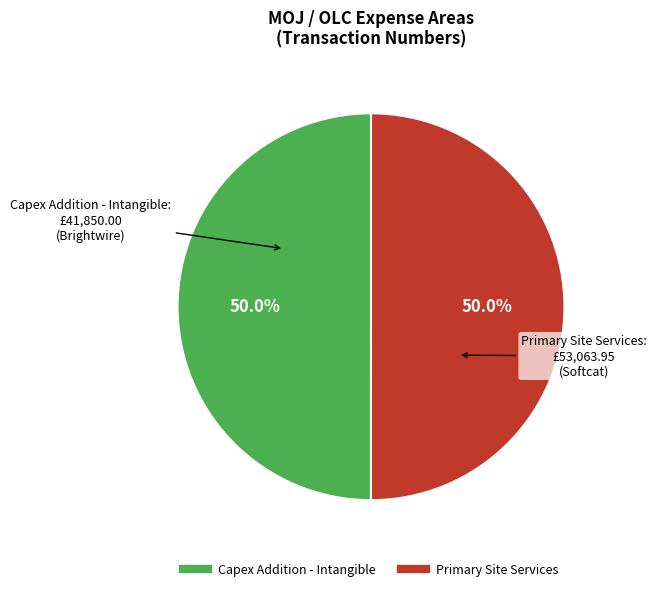

What percentage is NOT represented by Primary Site Services?

50.0%